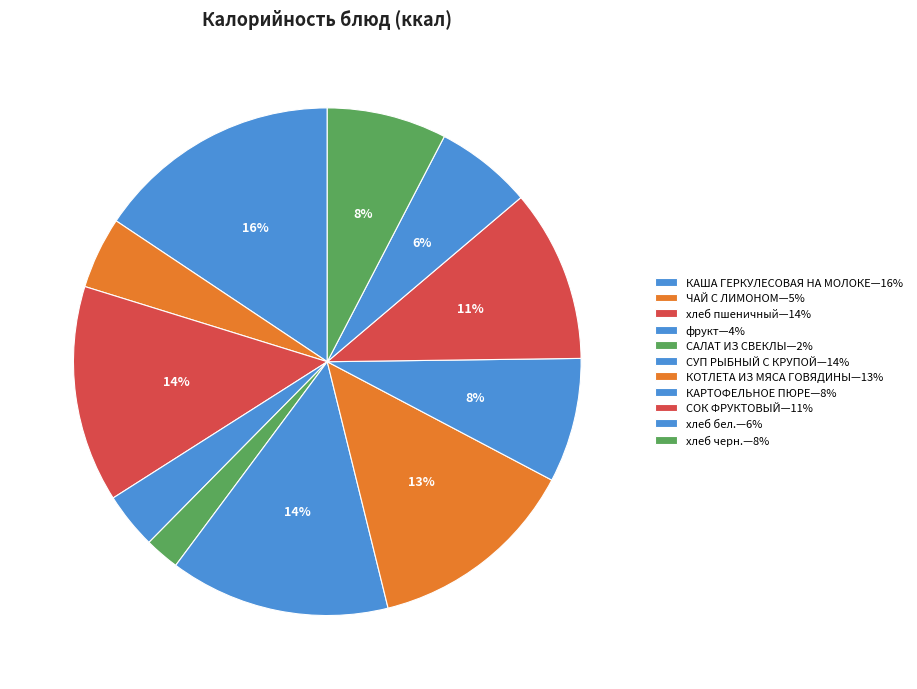

How many segments does this pie chart have?

11